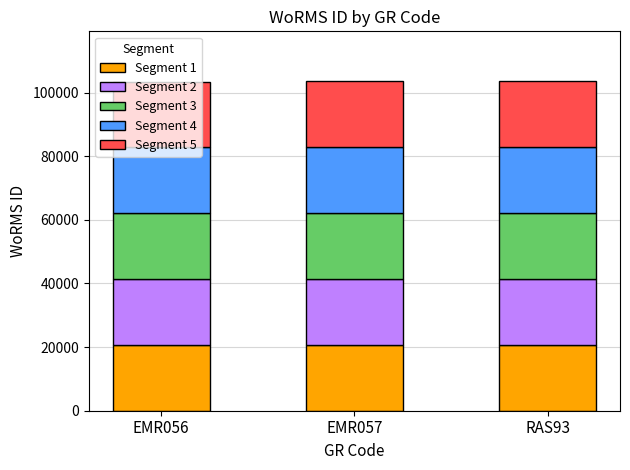

What is the average value of the Segment 1 series?

20726.9